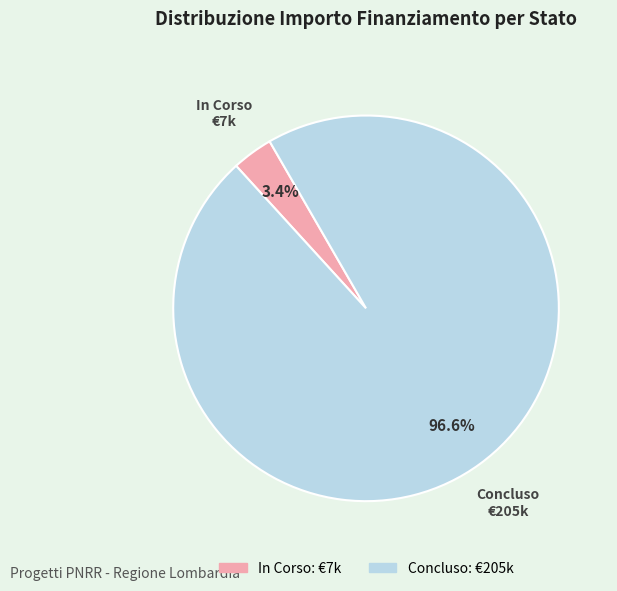

Combined, what portion of the pie is In Corso and Concluso?

100.0%